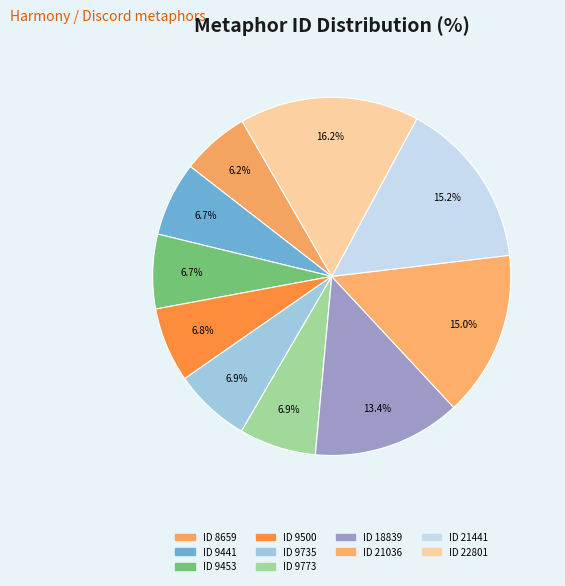

What percentage do ID 18839 and ID 21036 together represent?

28.3%